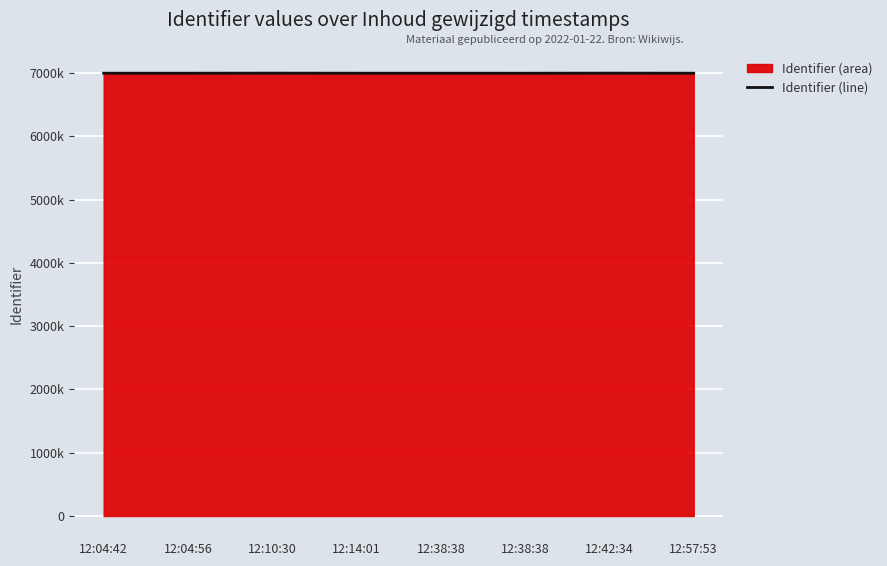

How many points are higher than both their immediate neighbors (excluding endpoints)?

3